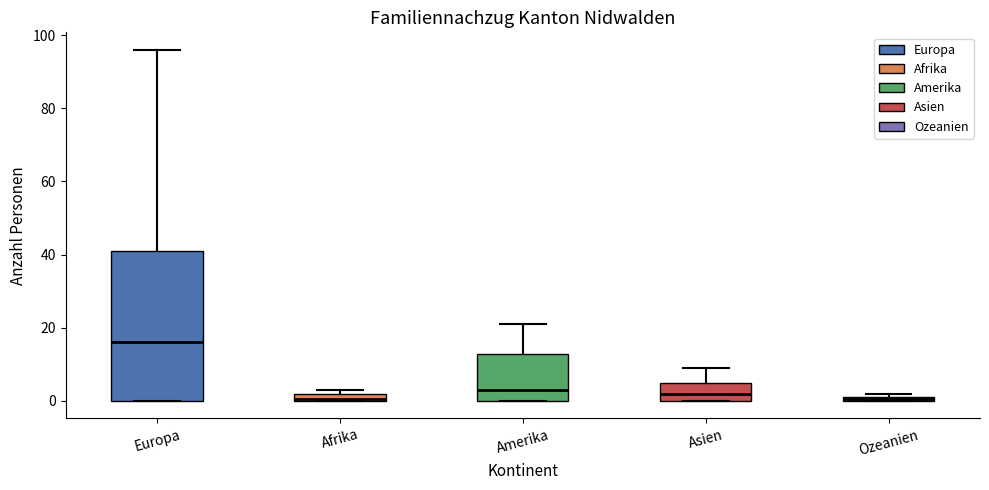

Where does the median line of the box for Amerika sit on the y-axis? The values are not printed on the chart, so give them approximately, as read against the axis.

4